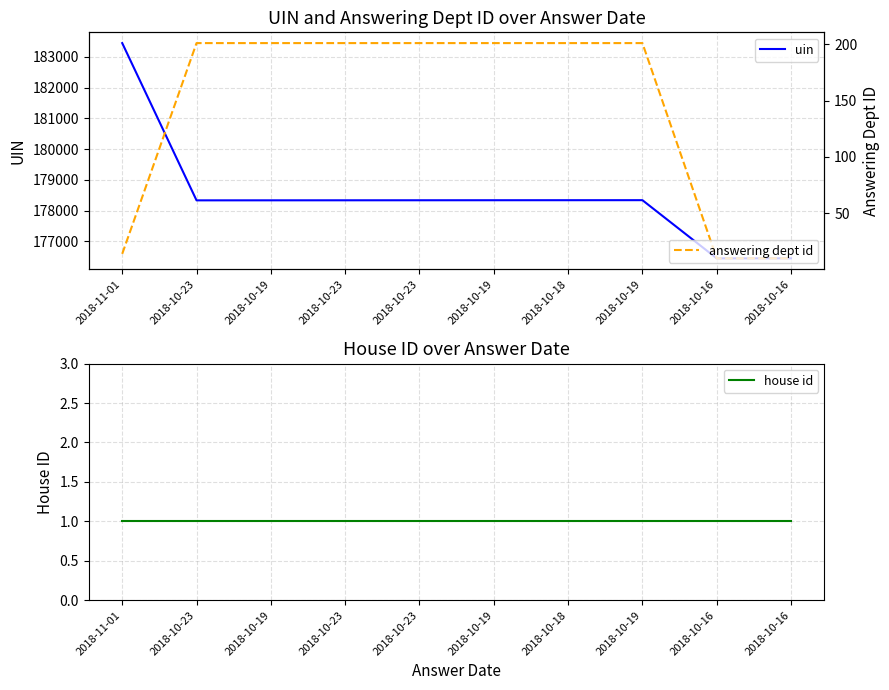

True or false: answering dept id and uin intersect in this chart.

False